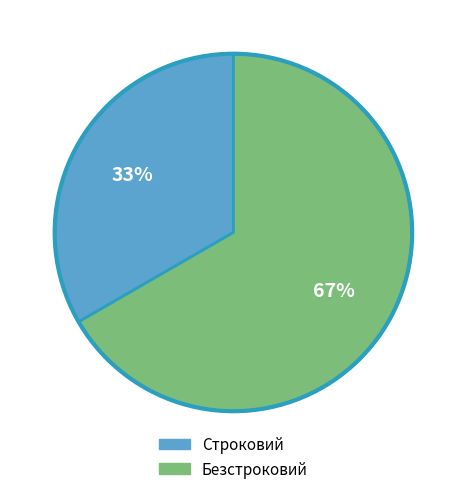

Between Строковий and Безстроковий, which is larger?

Безстроковий